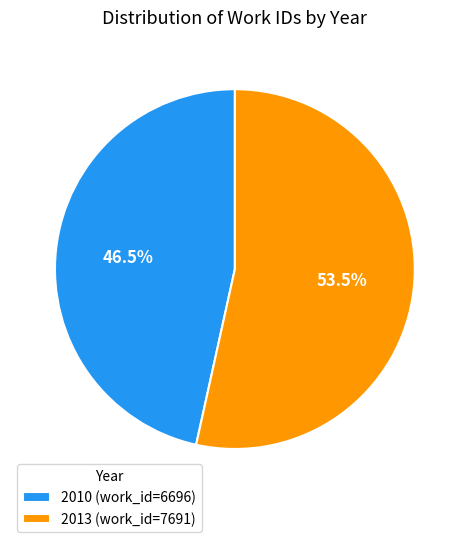

To the nearest percent, what is the combined percentage of 2010 and 2013?

100%